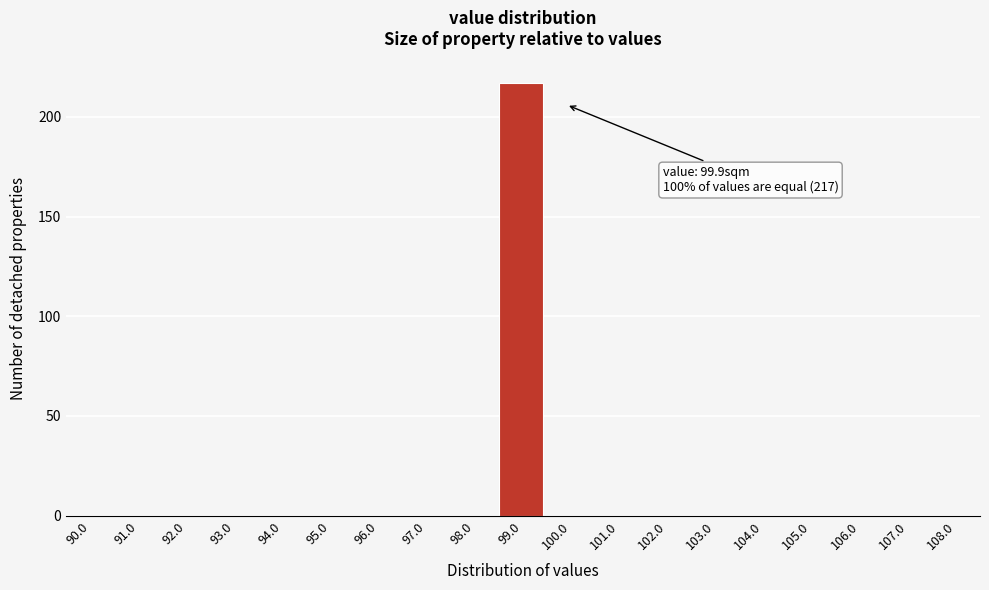

Reading left to right, transcribe all the data shown in this chart.

90.0=0	91.0=0	92.0=0	93.0=0	94.0=0	95.0=0	96.0=0	97.0=0	98.0=0	99.0=217	100.0=0	101.0=0	102.0=0	103.0=0	104.0=0	105.0=0	106.0=0	107.0=0	108.0=0